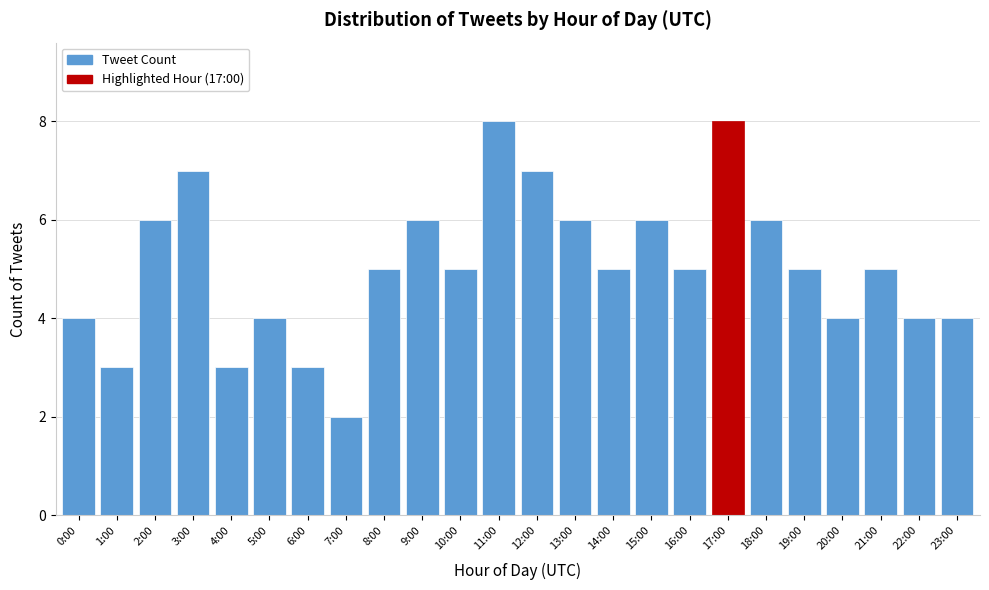

Reading right to left, what are all the values shown in this chart?

4	4	5	4	5	6	8	5	6	5	6	7	8	5	6	5	2	3	4	3	7	6	3	4